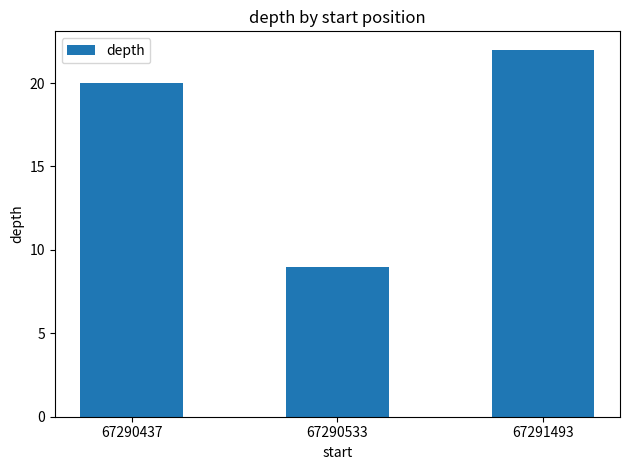

True or false: the data shows 5 at 67291493.

False